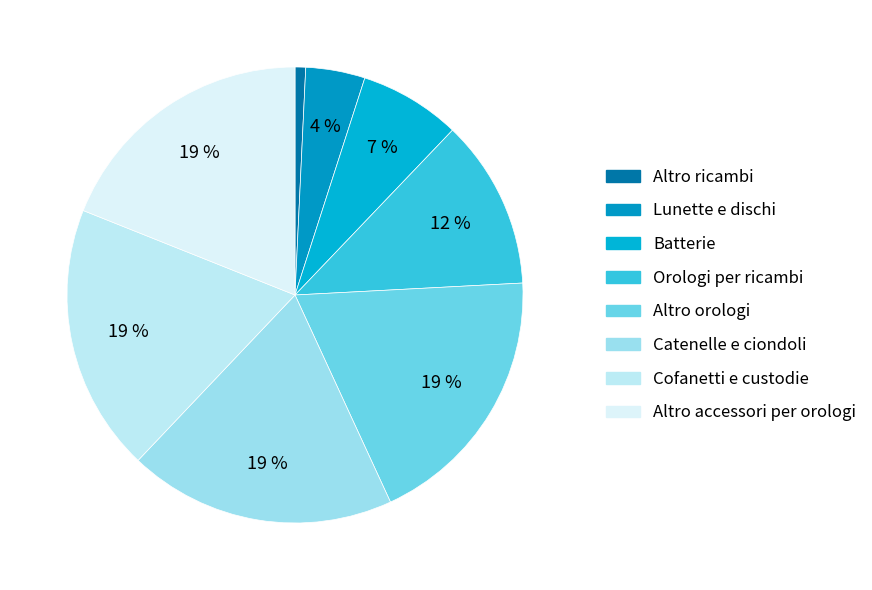

To the nearest percent, what percentage of the pie is Batterie?

7%